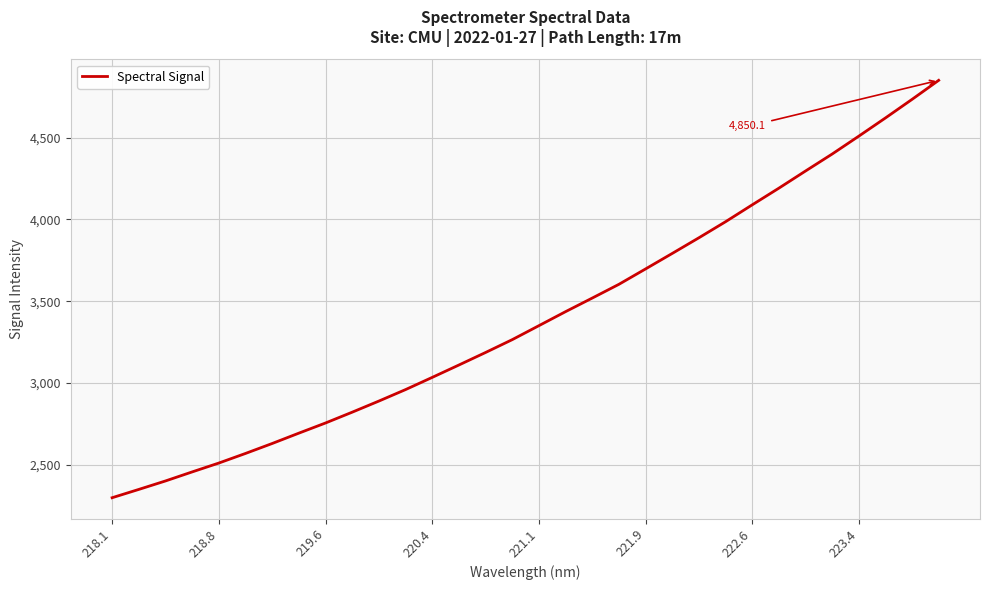

What is the difference between the maximum and minimum values?

2550.4